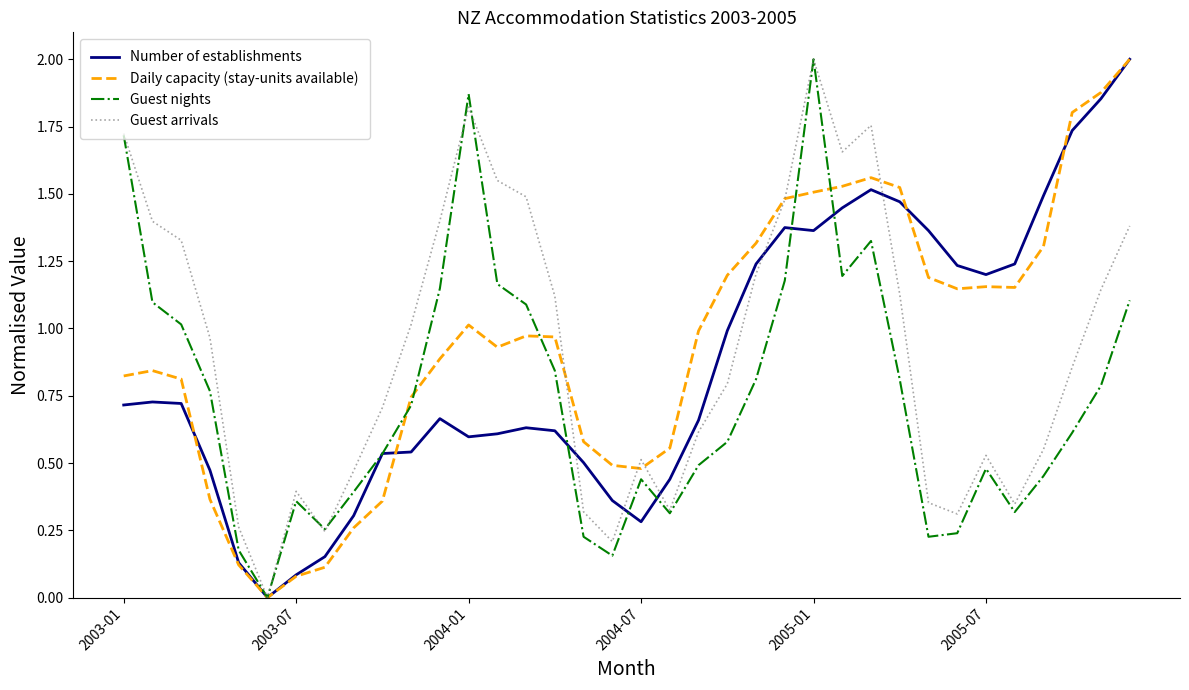

What is the greatest value displayed?

2.0